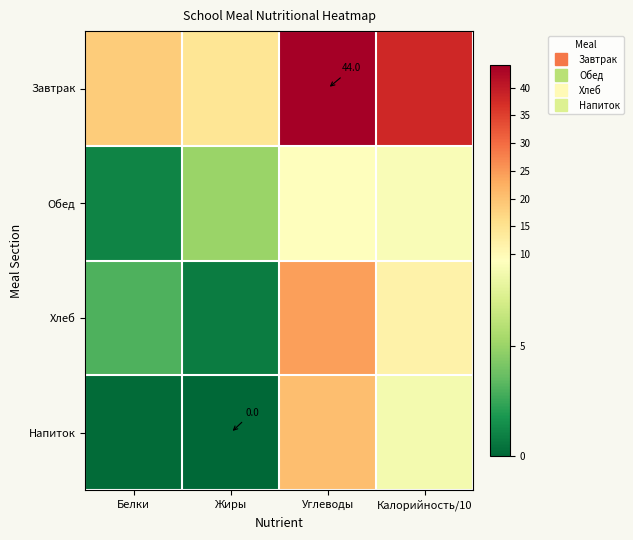

At how many categories does at least one series exceed 32?

2